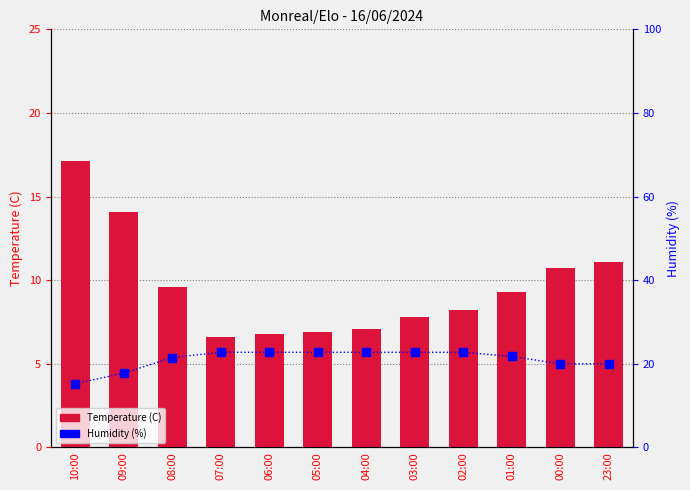

At which category is the sum across all series the highest?

10:00